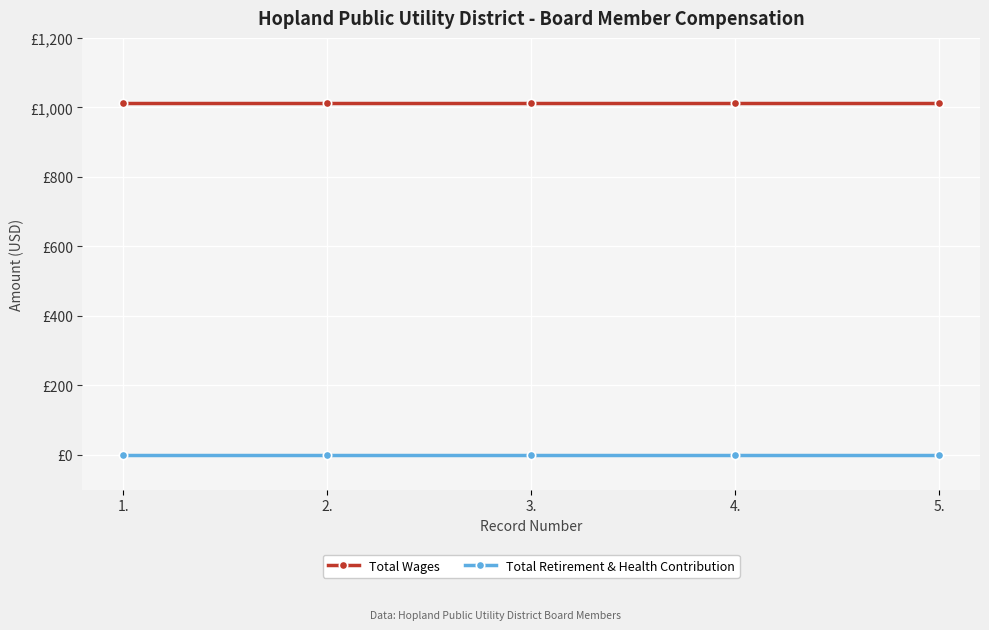

Reading right to left, list all the values displayed in this chart.

Total Wages: 1012	1012	1012	1012	1012
Total Retirement & Health Contribution: 0	0	0	0	0